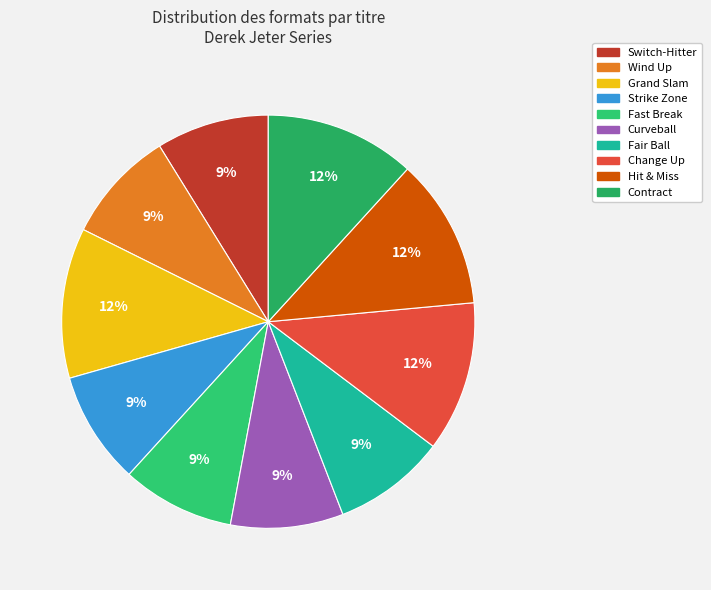

Does Curveball represent more than half of the total?

No